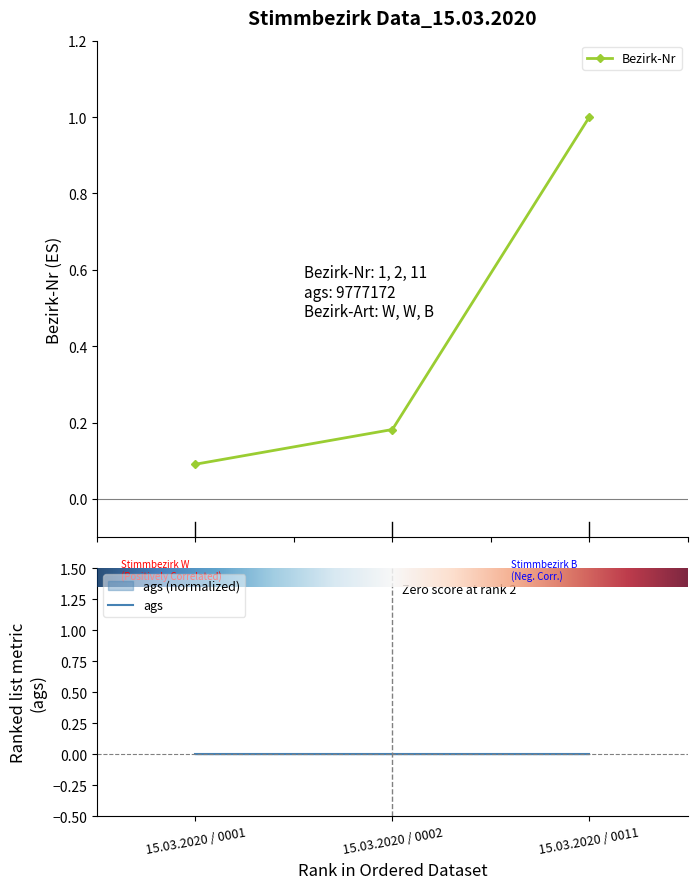

Reading left to right, extract all data points from this chart.

15.03.2020 / 0001=0.1	15.03.2020 / 0002=0.2	15.03.2020 / 0011=1.0